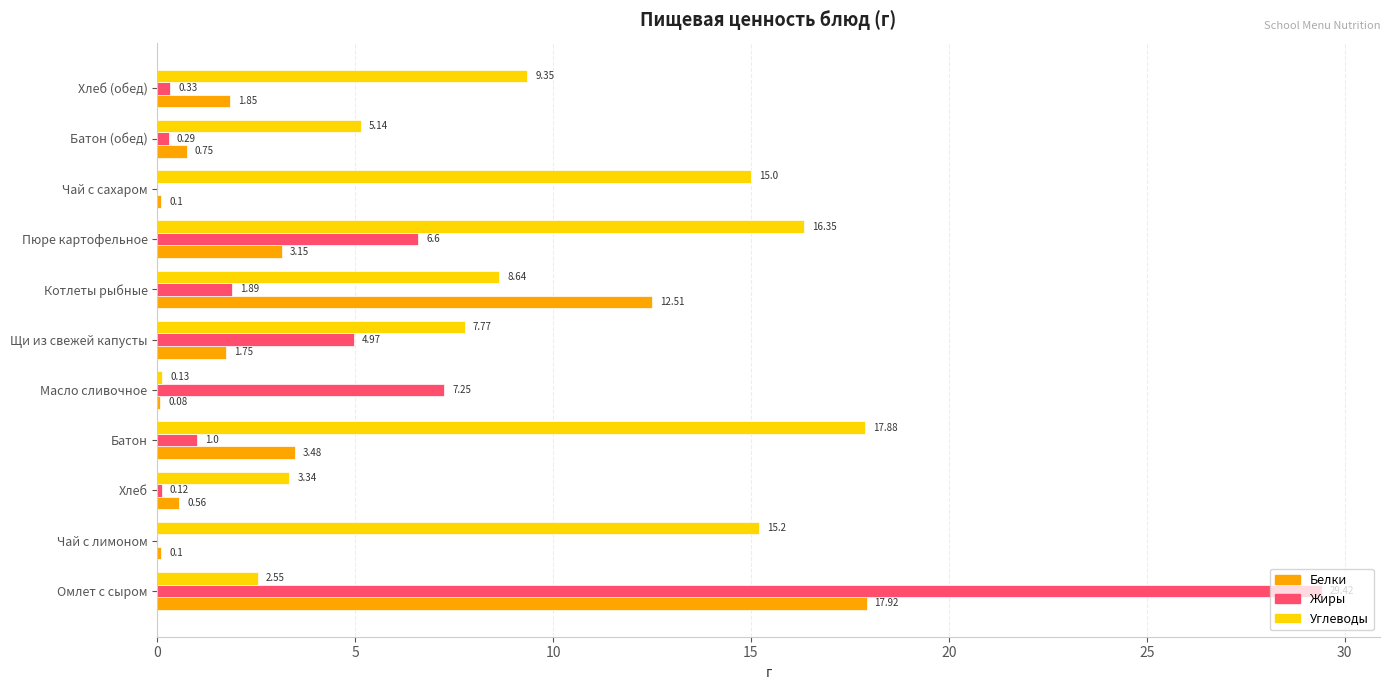

At which label does Белки reach its peak?

Омлет с сыром